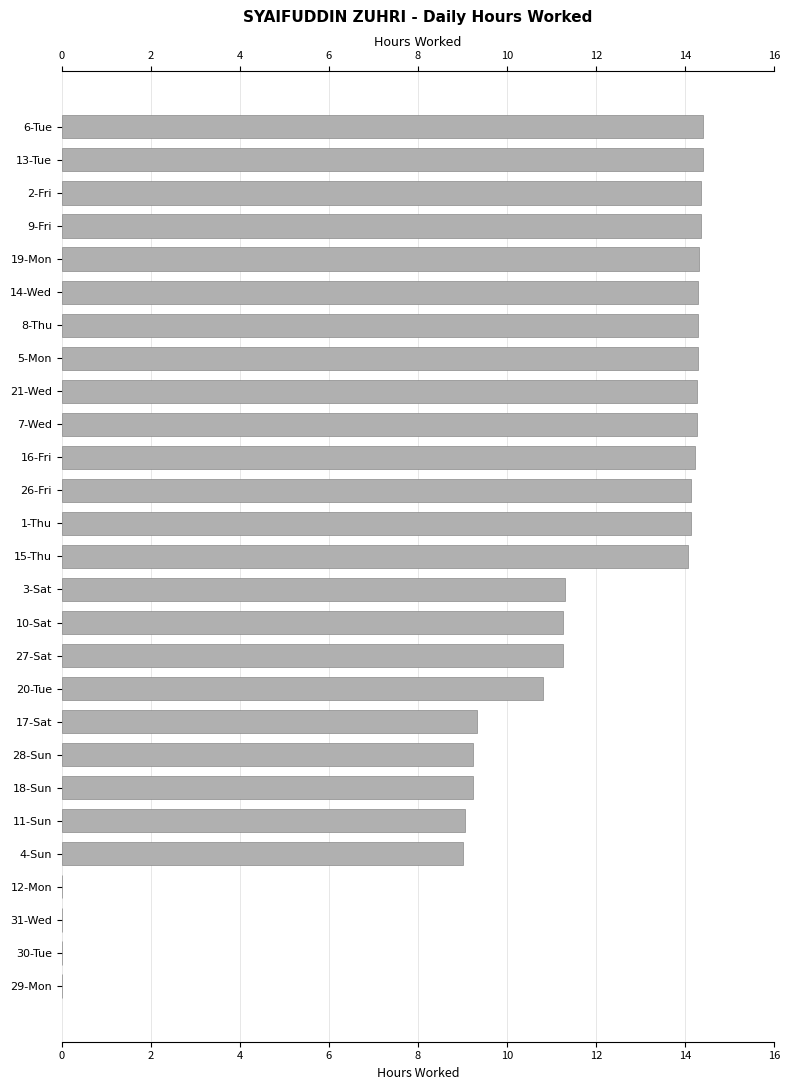

What is the sum of the values at 4-Sun and 6-Tue?

23.4